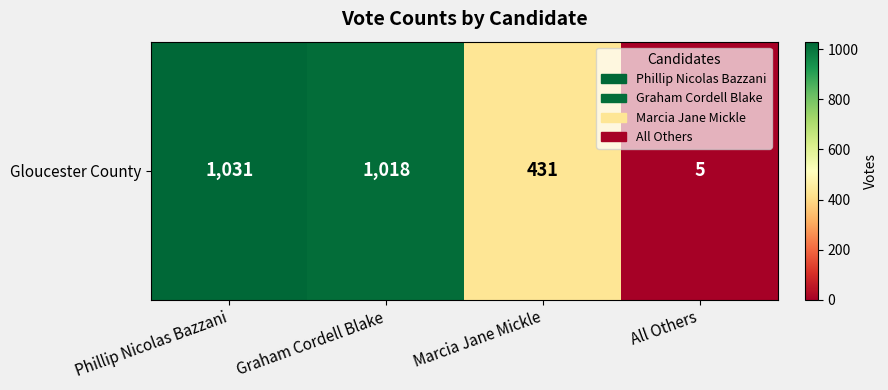

At which label is the value closest to 518?

Marcia Jane Mickle